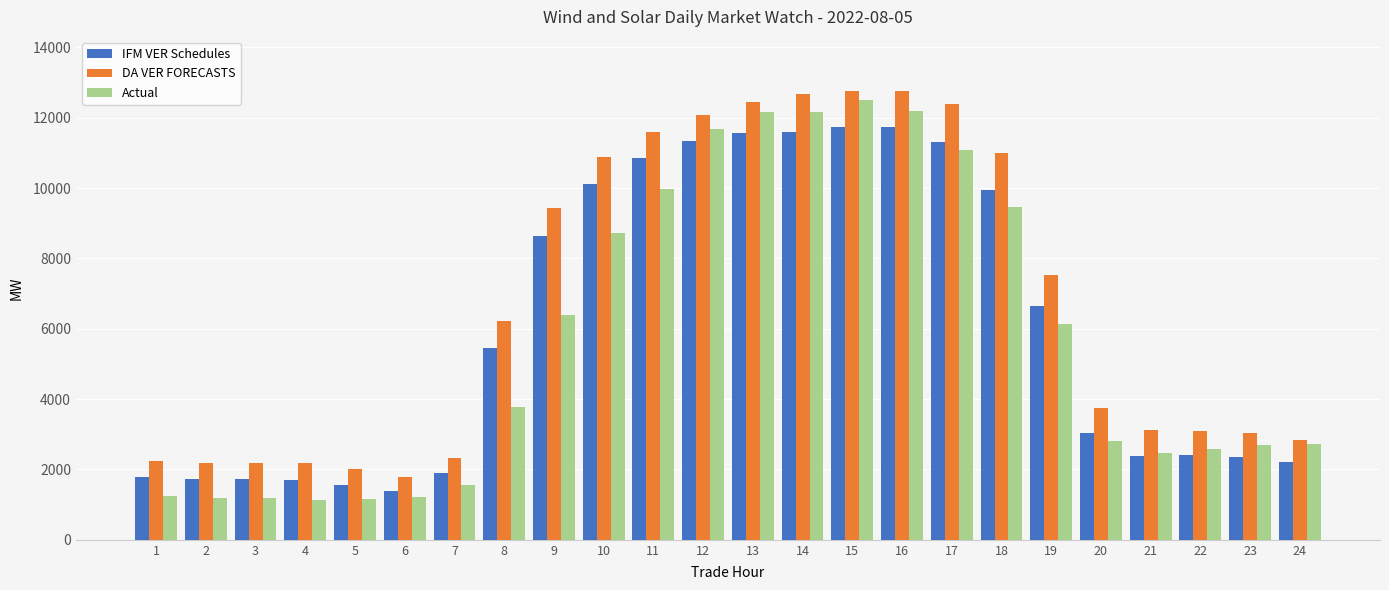

How many categories are shown in the chart?

24